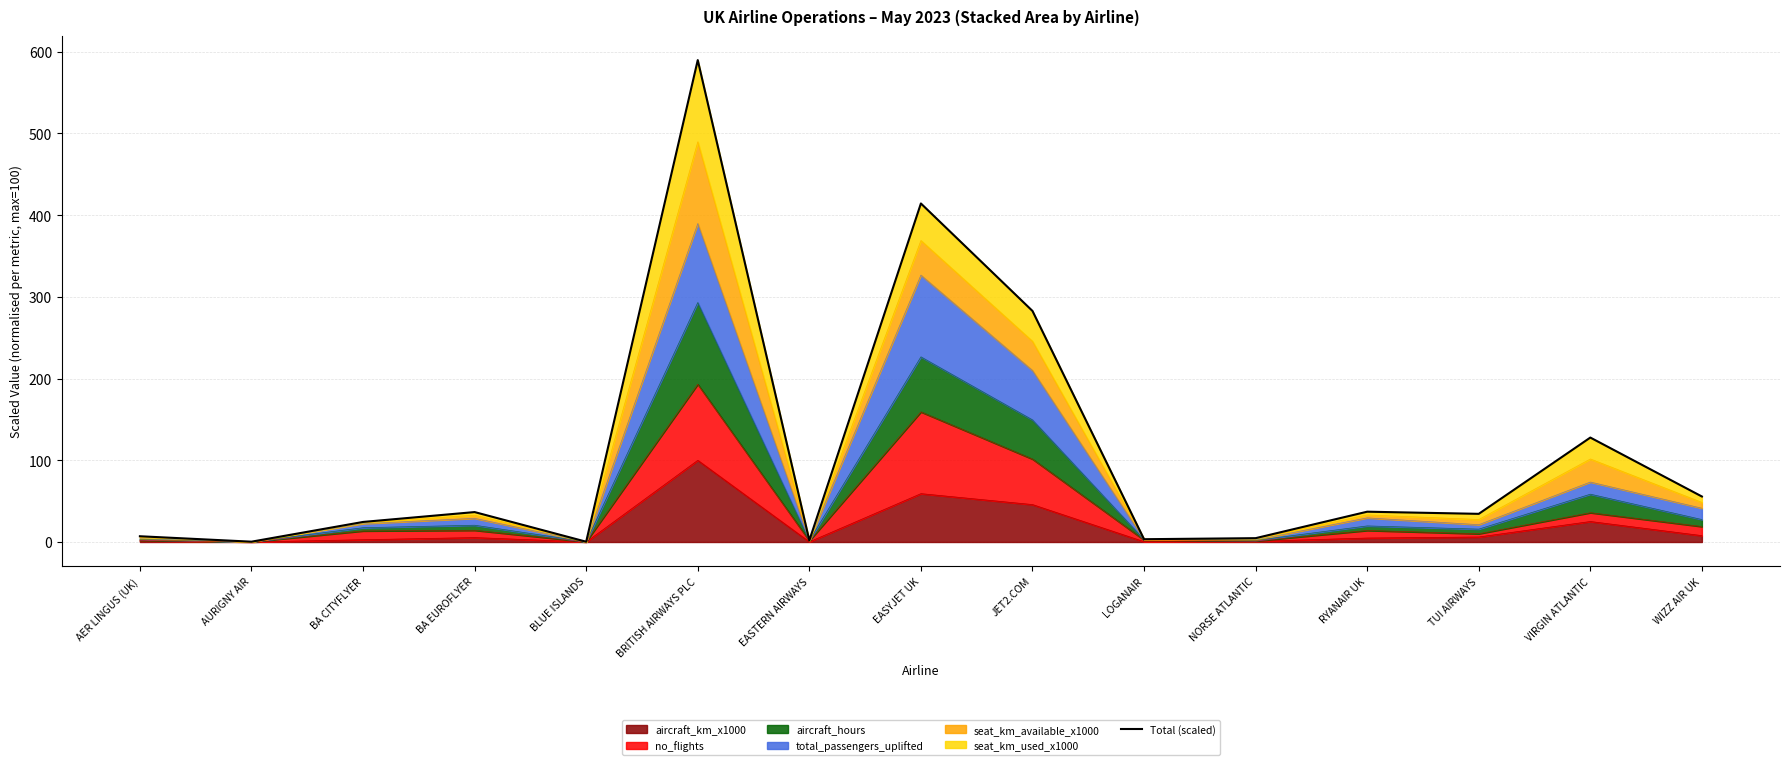

What is the difference between the values at TUI AIRWAYS and RYANAIR UK?

2.6